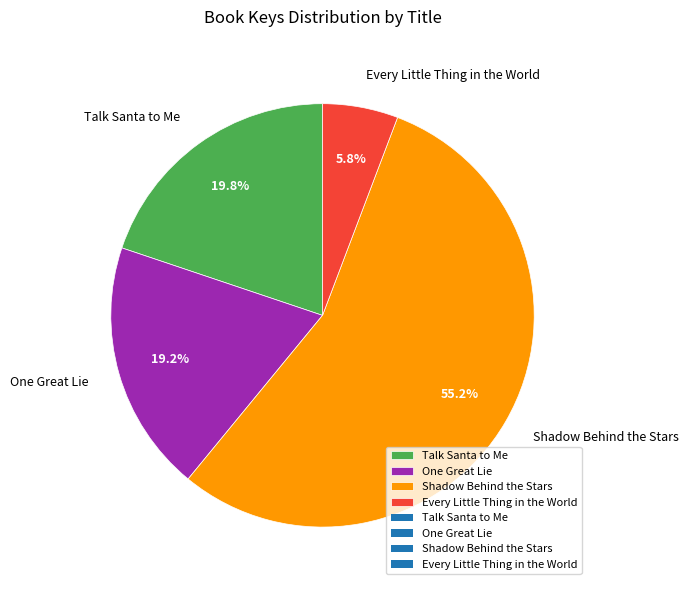

What is the majority slice?

Shadow Behind the Stars